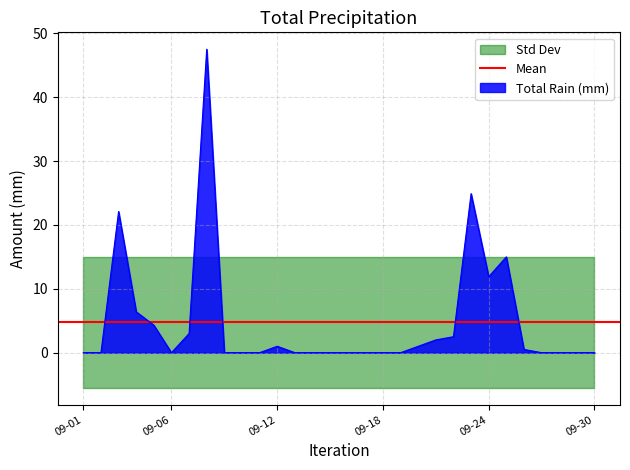

How many values are above zero?

13